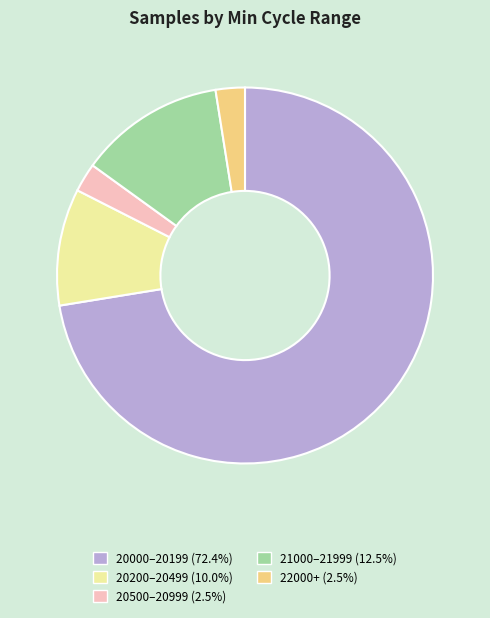

Is there a majority slice in this chart?

Yes